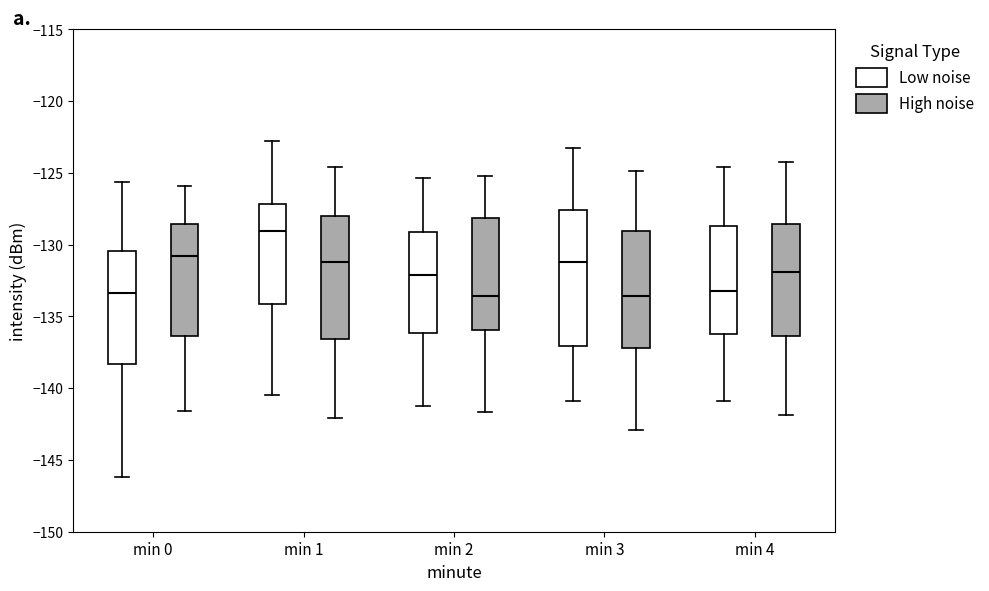

Reading left to right, read every box against the y-axis: the position of its median line, the range the box covers, and the ends of its whiskers. The values are not printed on the chart, so give them approximately, as read against the axis.

min 0 (Low noise): median -133.5, box -138.5 to -130.5, whiskers -146.0 to -125.5
min 0 (High noise): median -131.0, box -136.5 to -128.5, whiskers -141.5 to -126.0
min 1 (Low noise): median -129.0, box -134.0 to -127.0, whiskers -140.5 to -123.0
min 1 (High noise): median -131.0, box -136.5 to -128.0, whiskers -142.0 to -124.5
min 2 (Low noise): median -132.0, box -136.0 to -129.0, whiskers -141.0 to -125.5
min 2 (High noise): median -133.5, box -136.0 to -128.0, whiskers -141.5 to -125.0
min 3 (Low noise): median -131.0, box -137.0 to -127.5, whiskers -141.0 to -123.0
min 3 (High noise): median -133.5, box -137.0 to -129.0, whiskers -143.0 to -125.0
min 4 (Low noise): median -133.0, box -136.0 to -128.5, whiskers -141.0 to -124.5
min 4 (High noise): median -132.0, box -136.5 to -128.5, whiskers -142.0 to -124.0